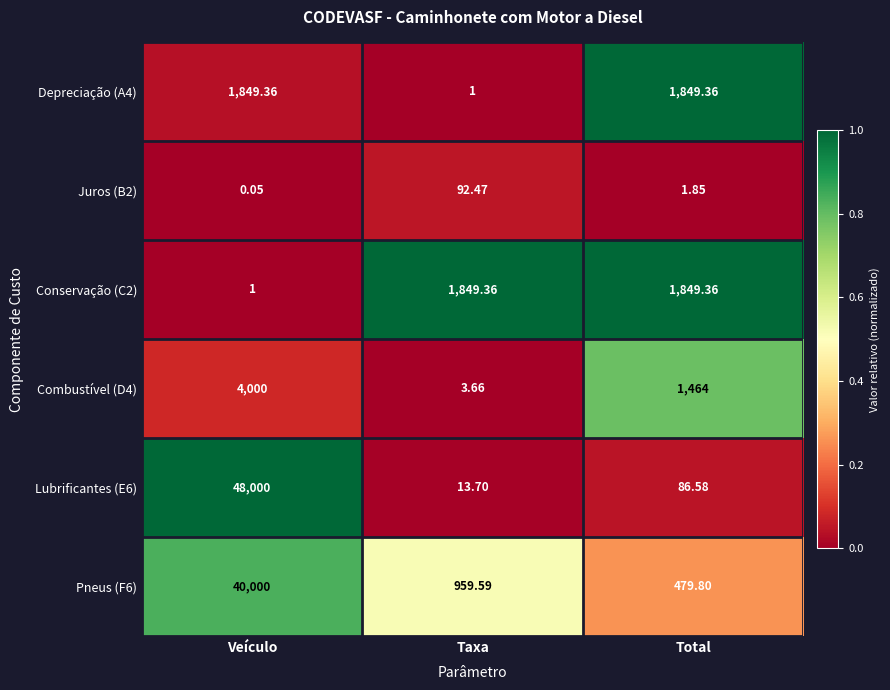

Where is Combustível (D4) nearest to the value 2001?

Total